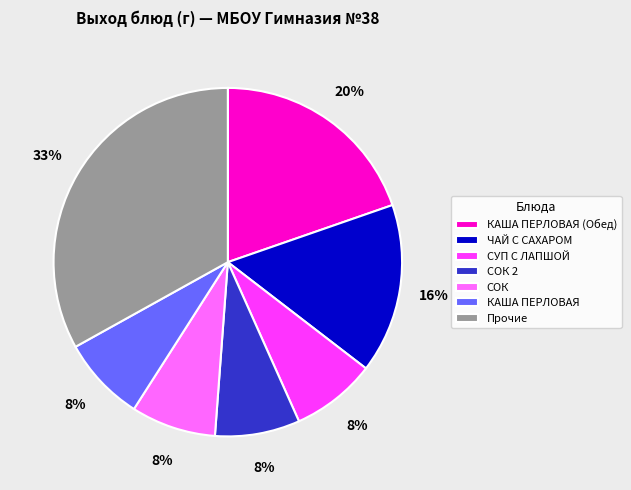

Count the number of slices in the pie.

7